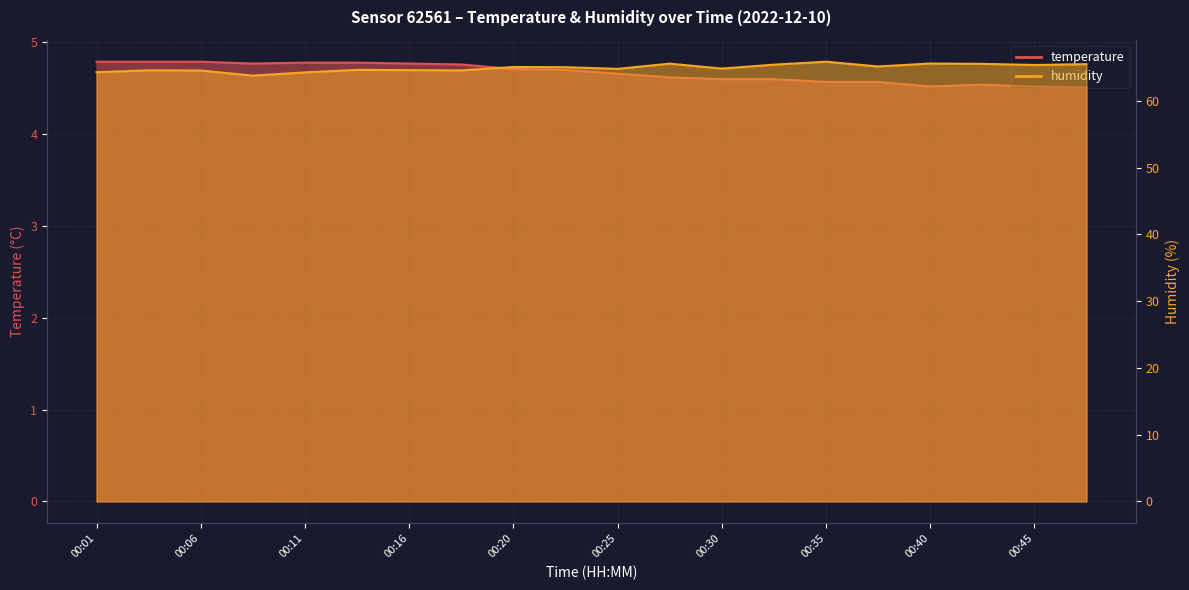

Which series has the largest total across all categories?

humidity